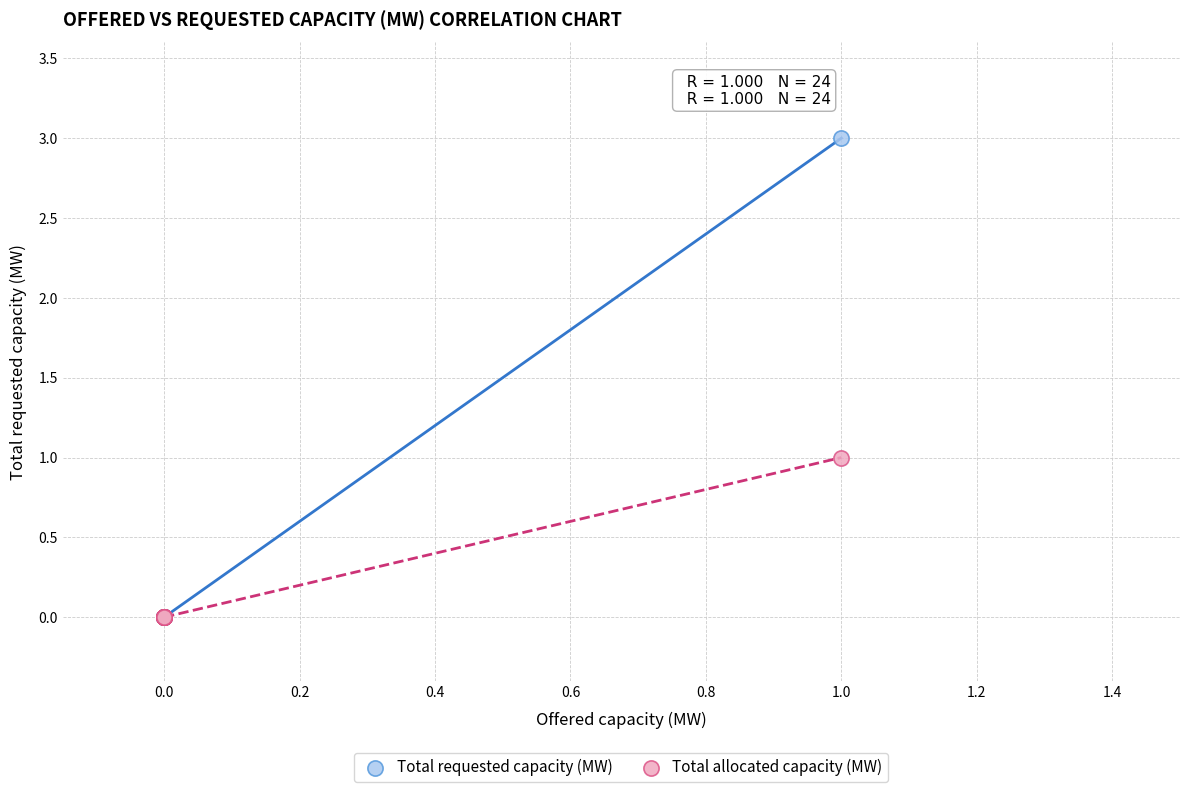

Which series has the largest Y range (max minus min)?

Total requested capacity (MW)